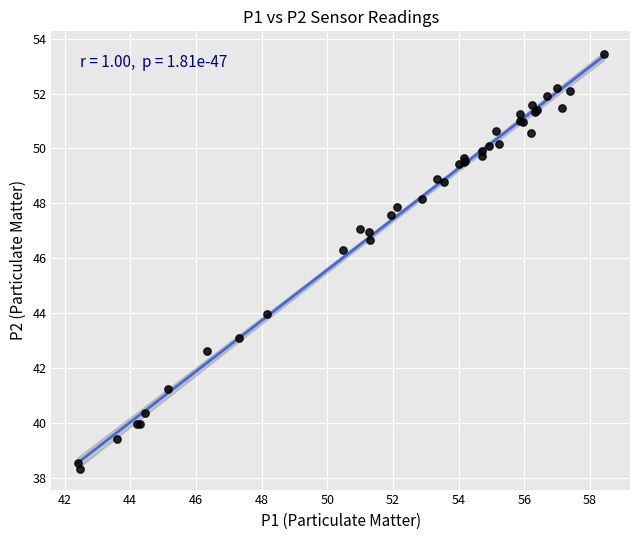

What Y value in the scatter plot is closest to 45?

44.0